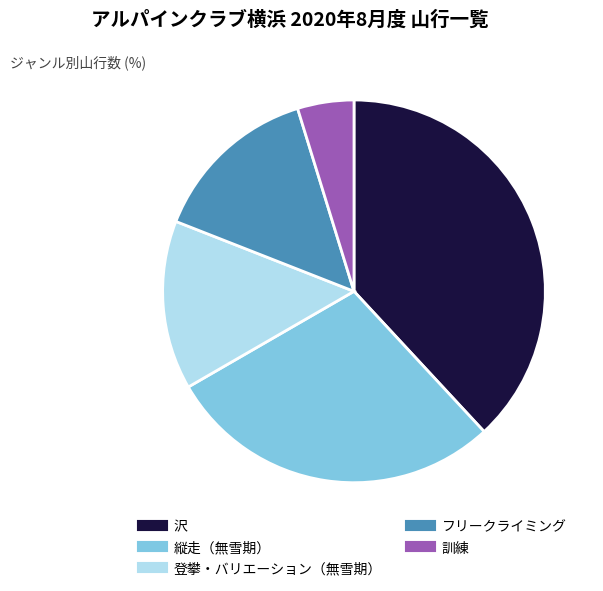

Count the number of slices in the pie.

5